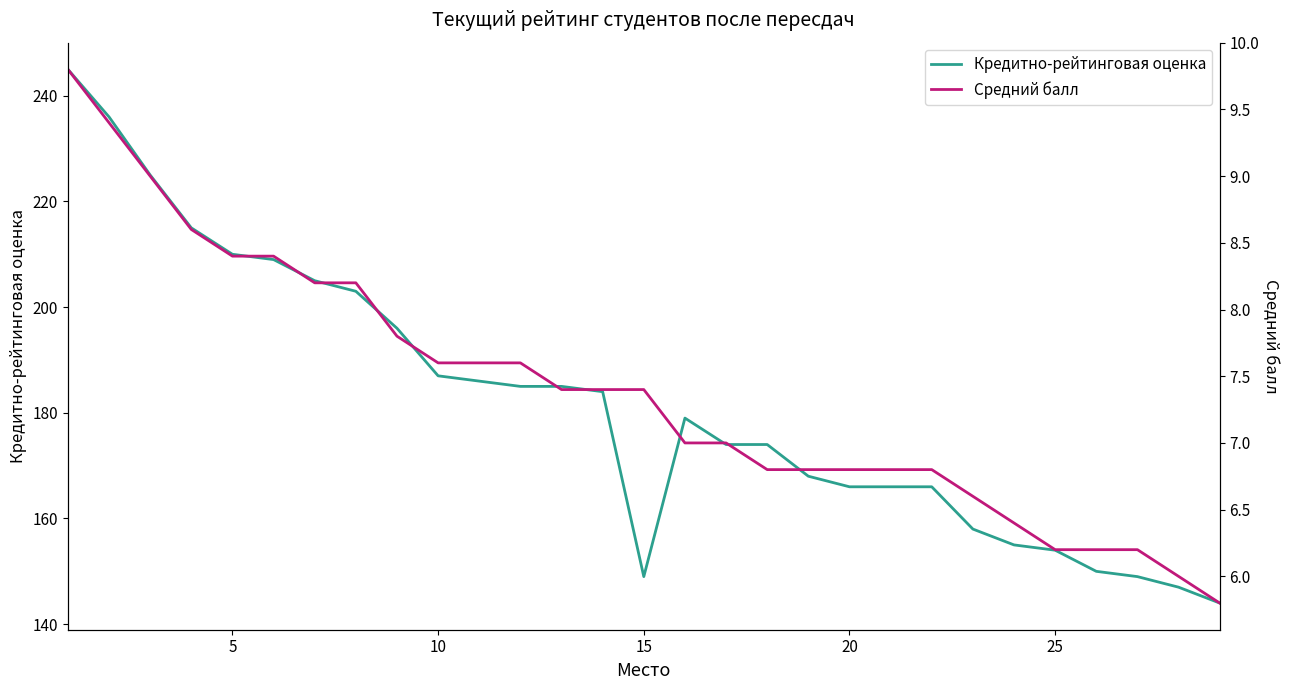

True or false: Кредитно-рейтинговая оценка and Средний балл cross at least once.

False